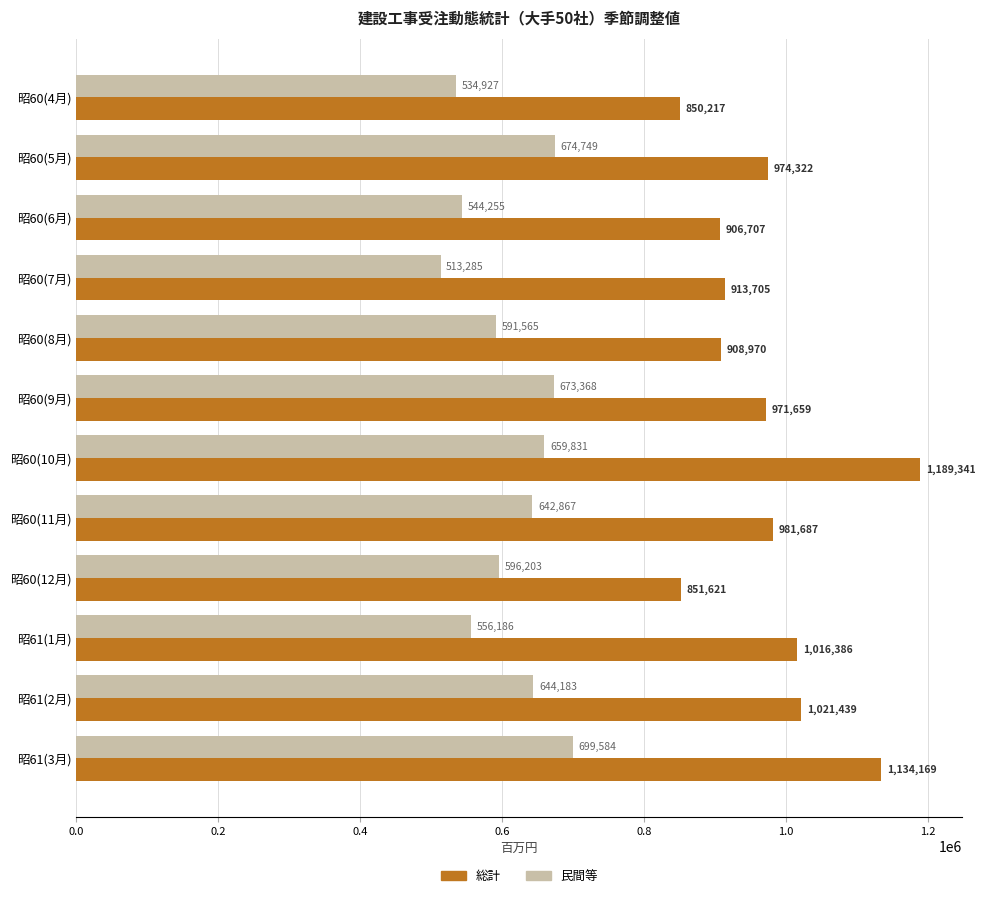

At which label is 民間等 closest to 606434?

昭60(12月)